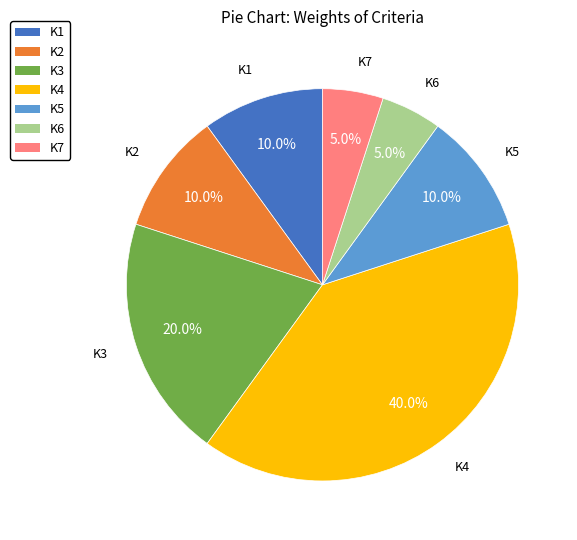

Is there a majority slice in this chart?

No